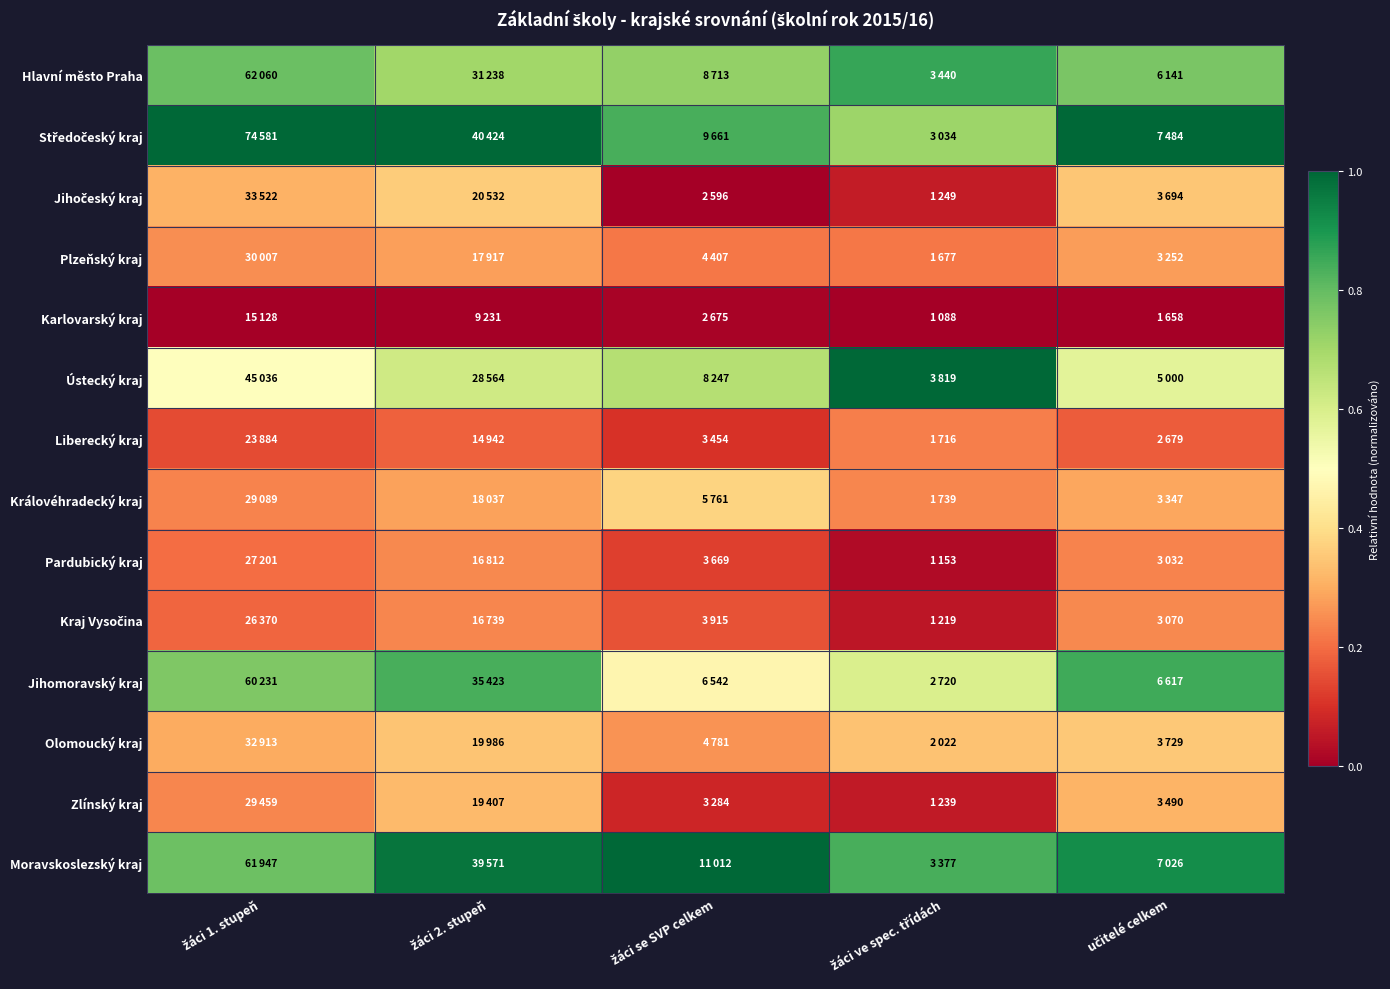

Between učitelé celkem and žáci 1. stupeň, which is larger?

žáci 1. stupeň